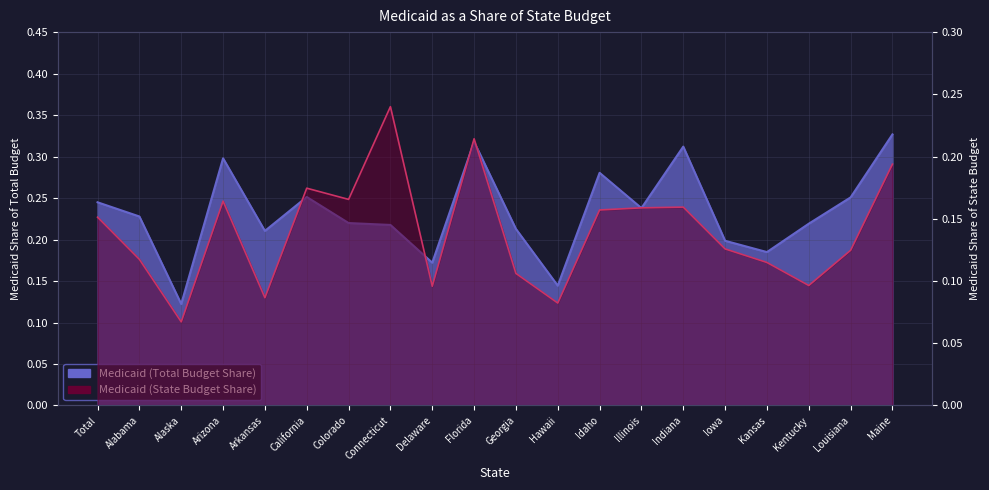

Count the number of categories in the chart.

20